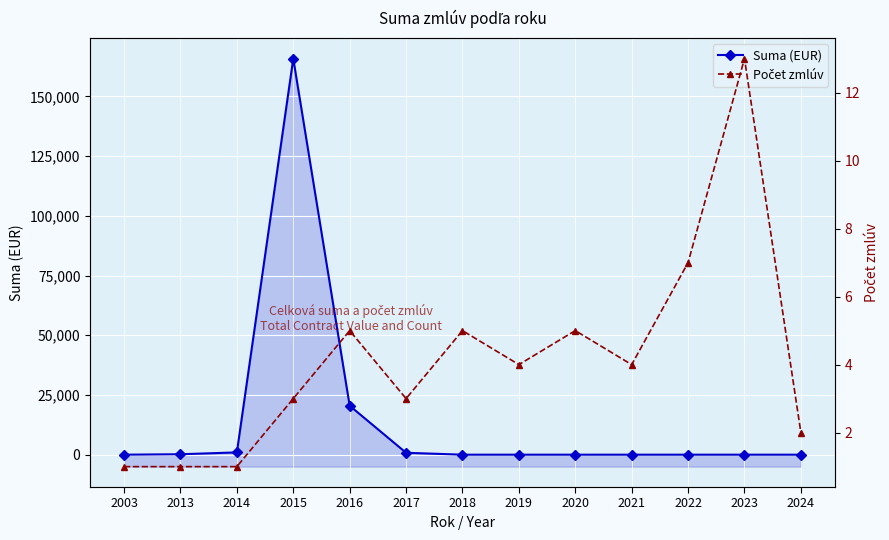

After their last crossing, which series has the higher values: Počet zmlúv or Suma (EUR)?

Počet zmlúv